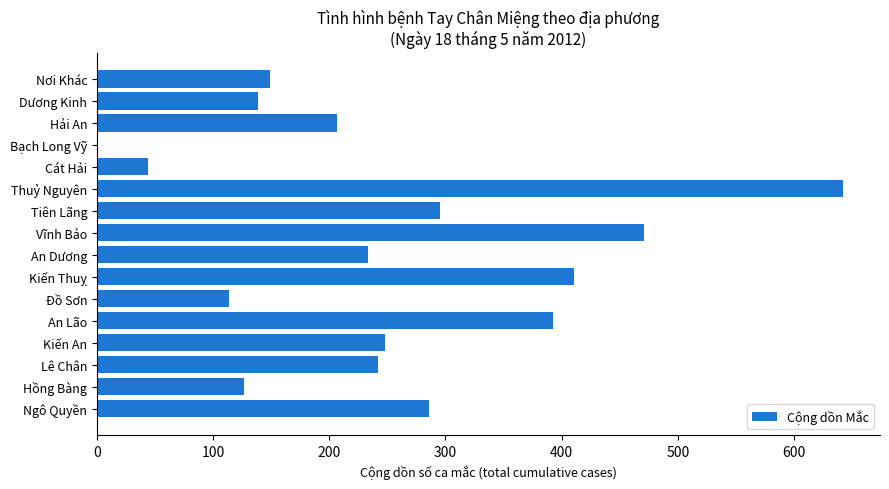

What is the average value?

250